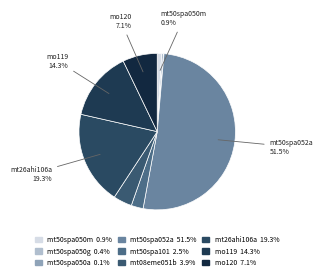

To the nearest percent, what percentage of the pie is mo119?

14%